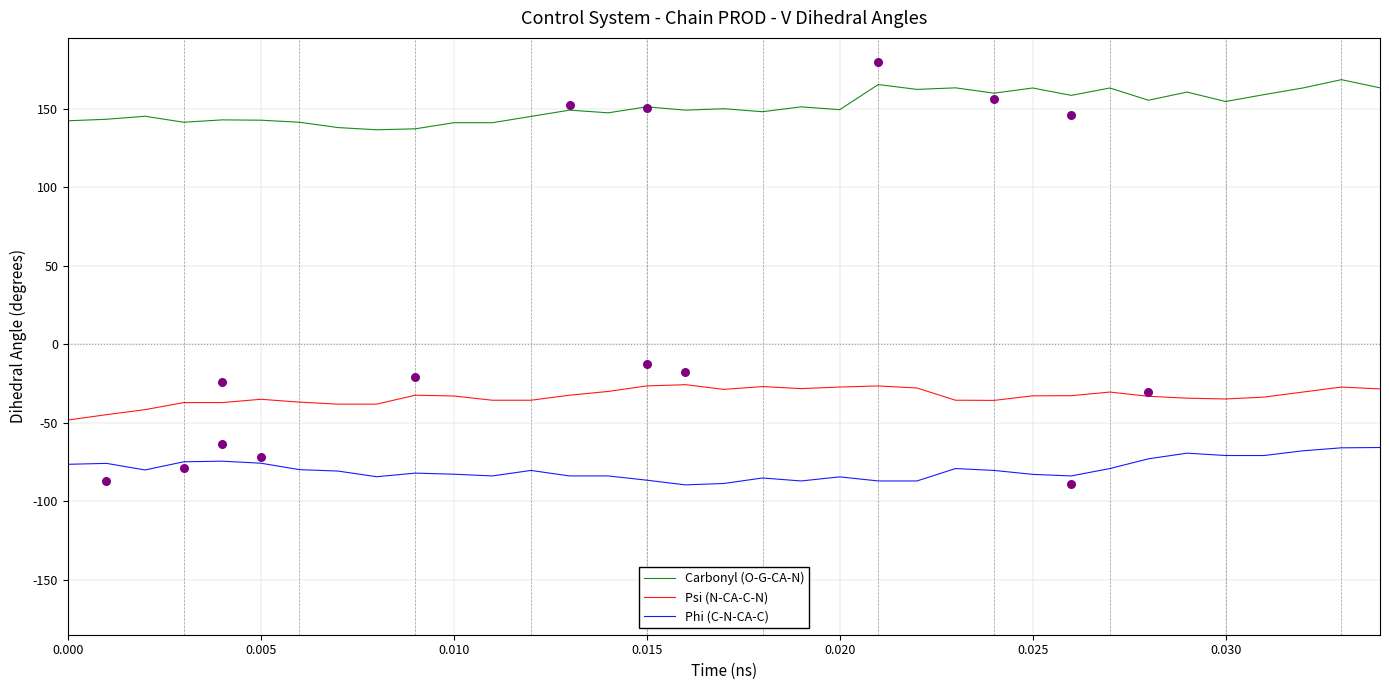

Which series reaches the minimum Y coordinate?

Phi (C-N-CA-C)